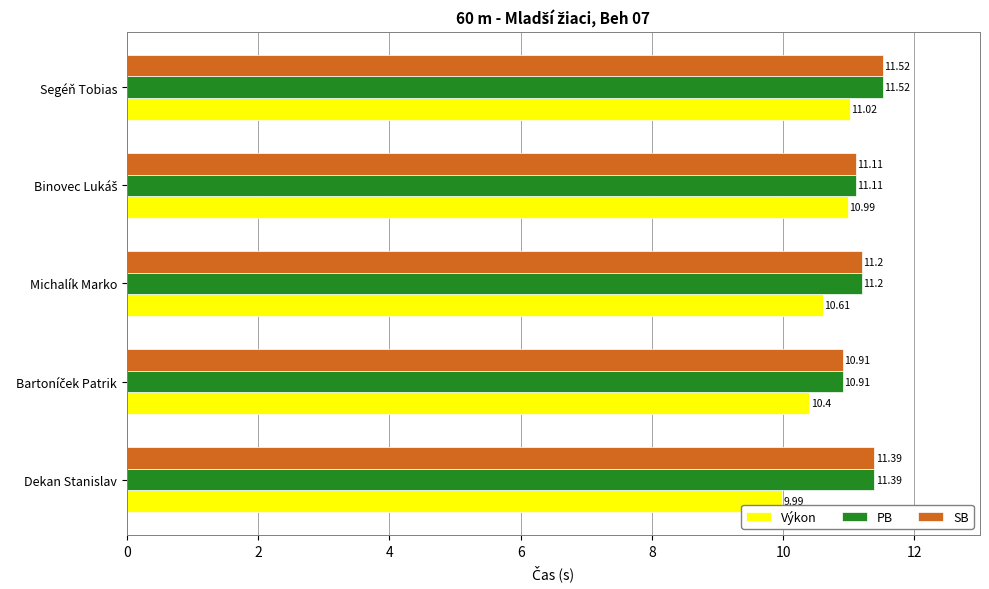

At which category is the sum across all series the highest?

Segéň Tobias